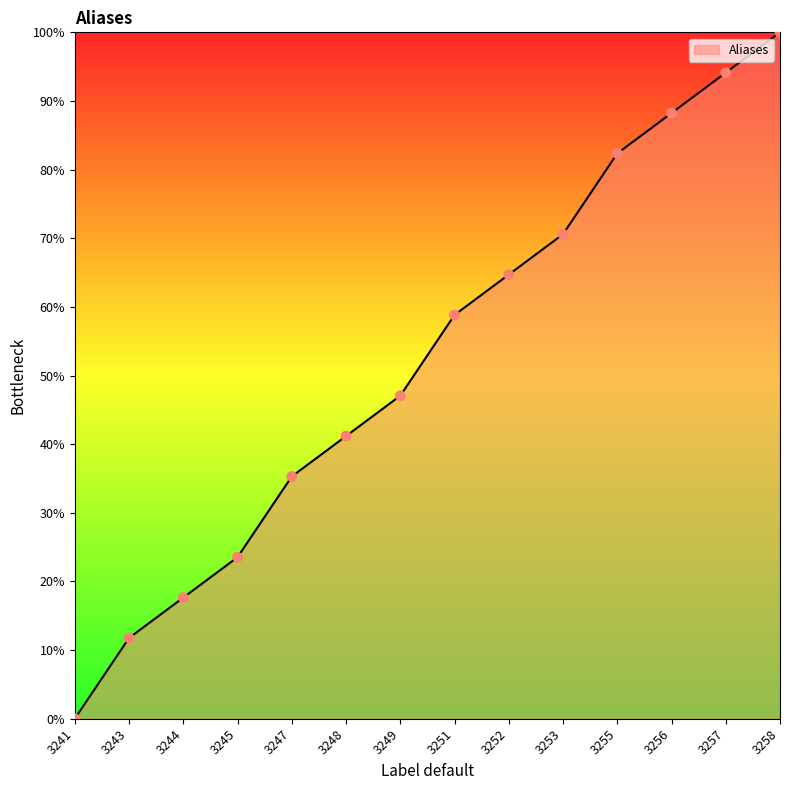

Which has a higher value, 3258 or 3241?

3258